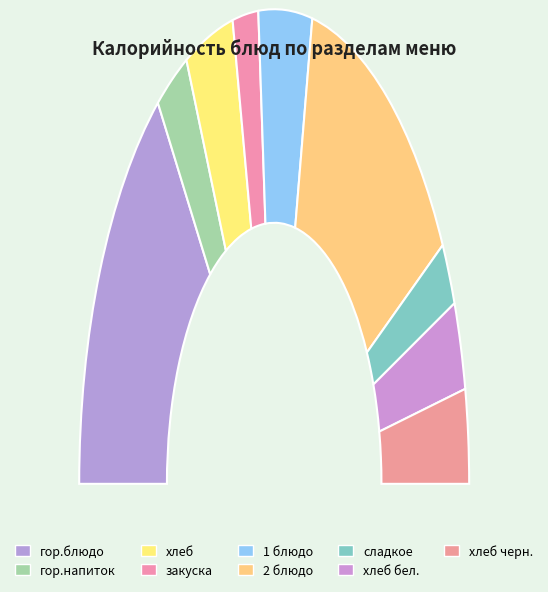

What percentage is NOT represented by гор.блюдо?

70.3%